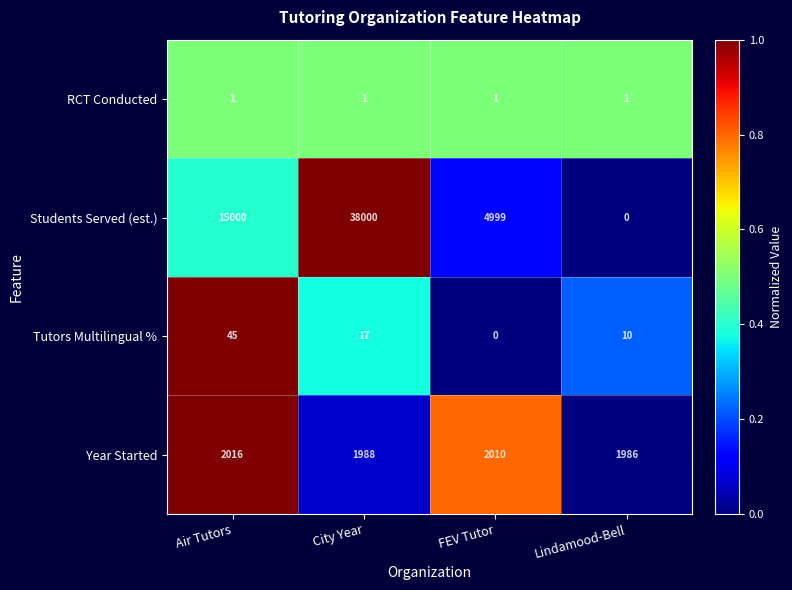

Where is Tutors Multilingual % nearest to the value 22?

City Year